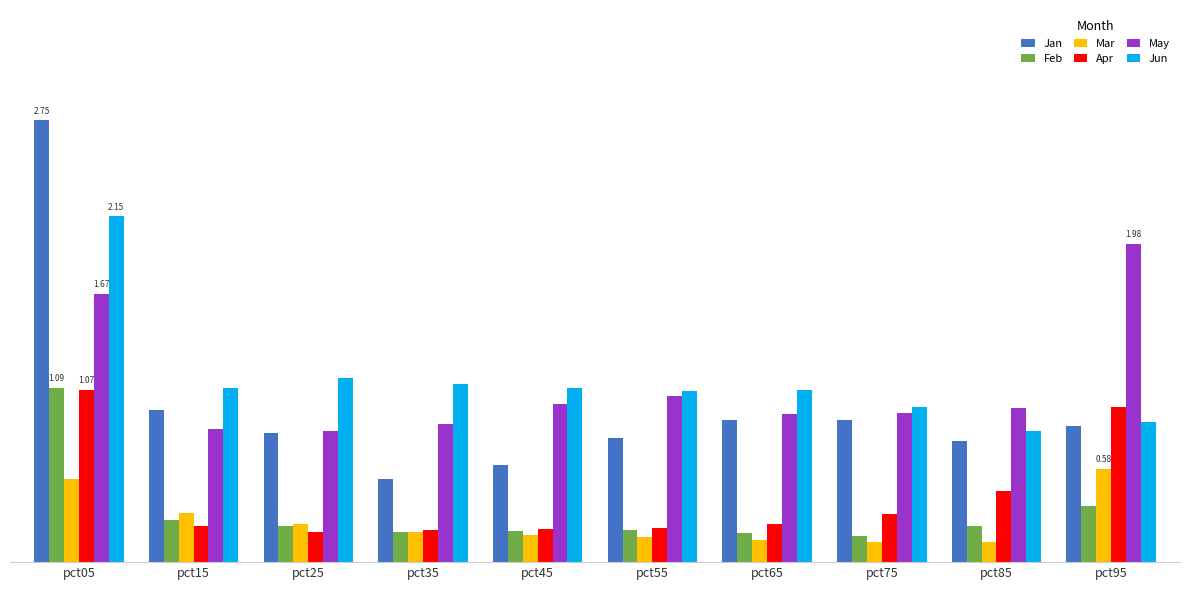

Are the bars horizontal?

No